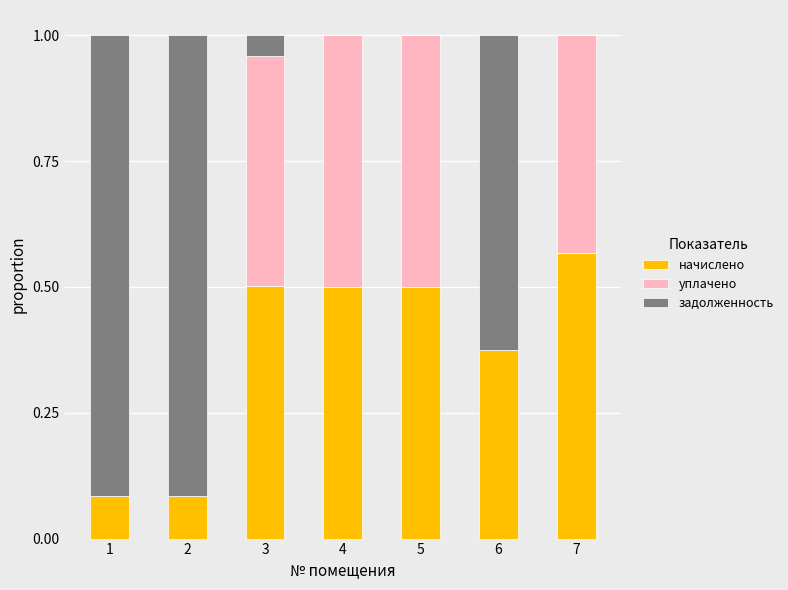

What is the total value across all series at 2?

1.0